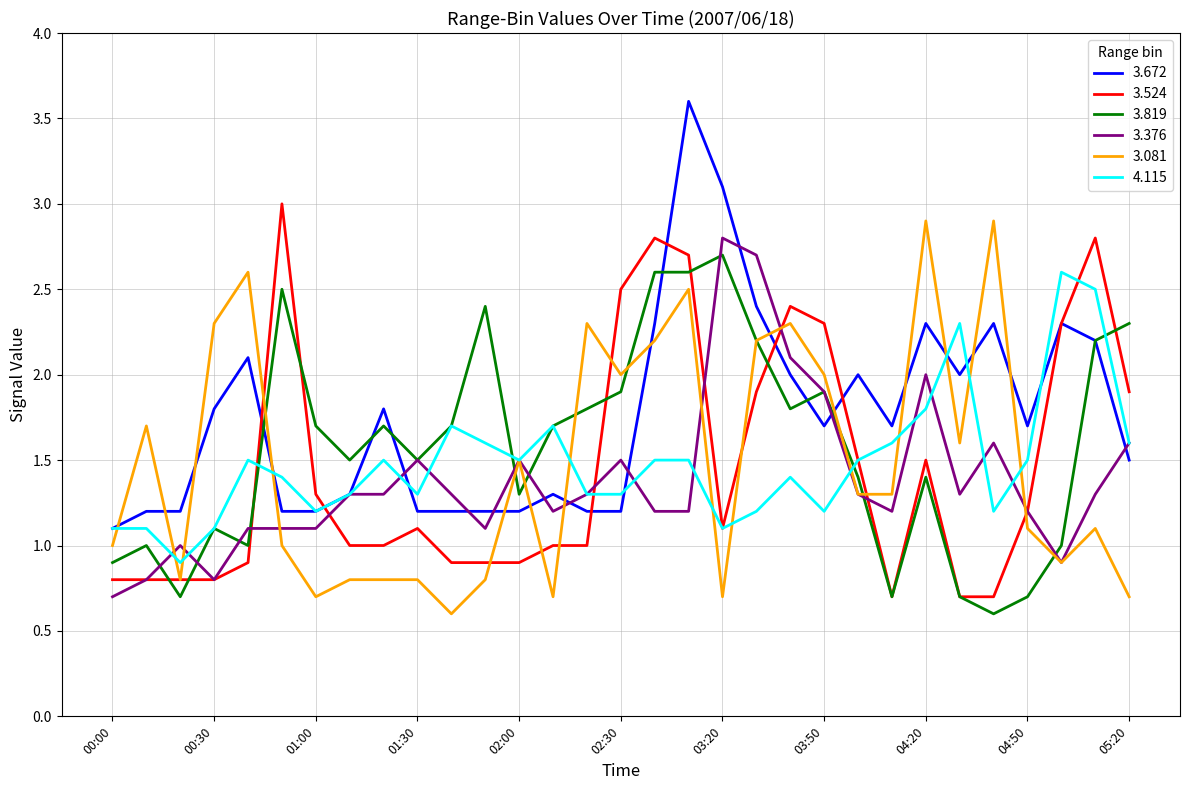

List the series in order of their peak value, lowest first.

4.115, 3.819, 3.376, 3.081, 3.524, 3.672